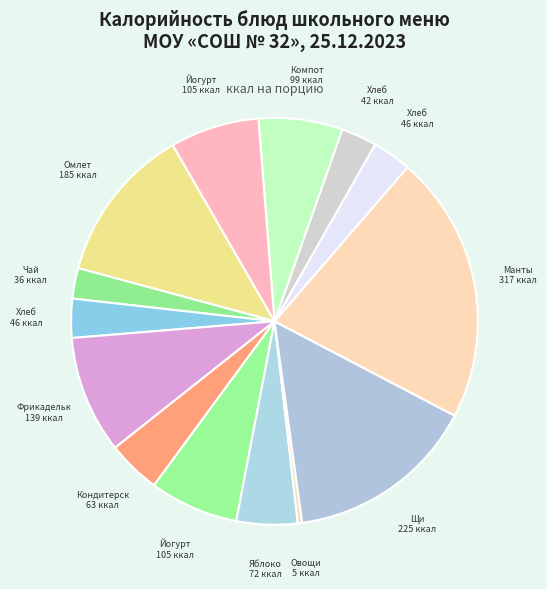

Which category has the smallest portion of the pie?

Овощи натуральные сезонные